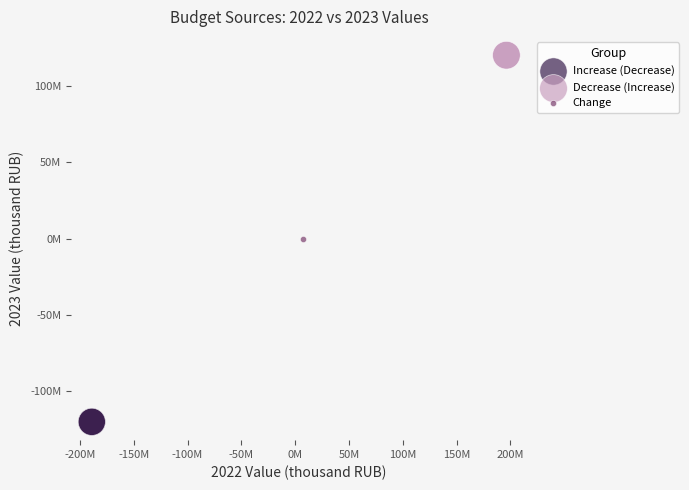

What are all the series names shown in the legend?

Increase (Decrease), Decrease (Increase), Change